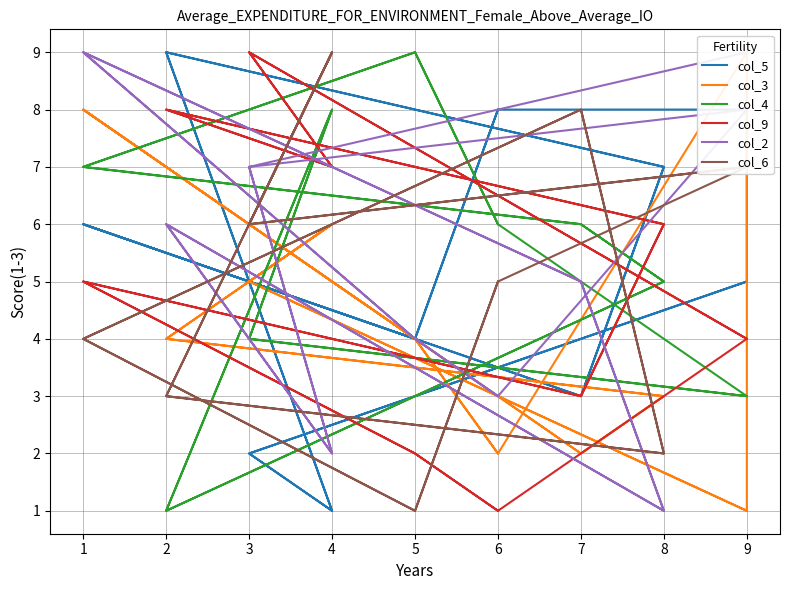

What are all the series names shown in the legend?

col_5, col_3, col_4, col_9, col_2, col_6